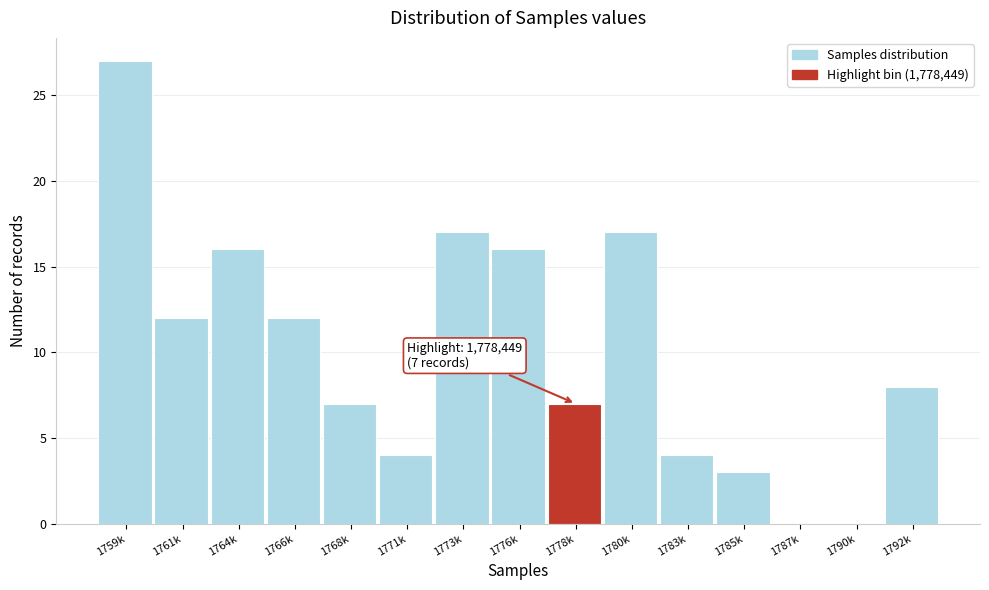

Reading left to right, transcribe all the data shown in this chart.

1759k=27	1761k=12	1764k=16	1766k=12	1768k=7	1771k=4	1773k=17	1776k=16	1778k=7	1780k=17	1783k=4	1785k=3	1787k=0	1790k=0	1792k=8